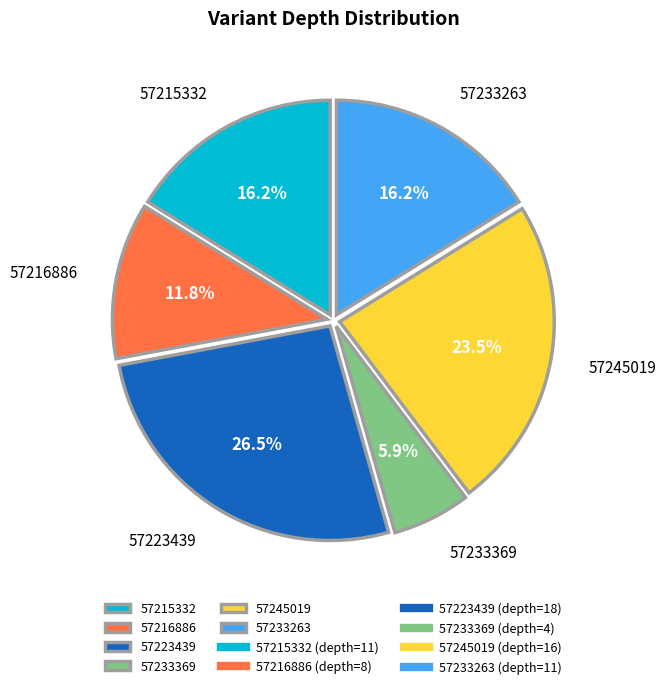

What percentage is NOT represented by 57223439?

73.5%